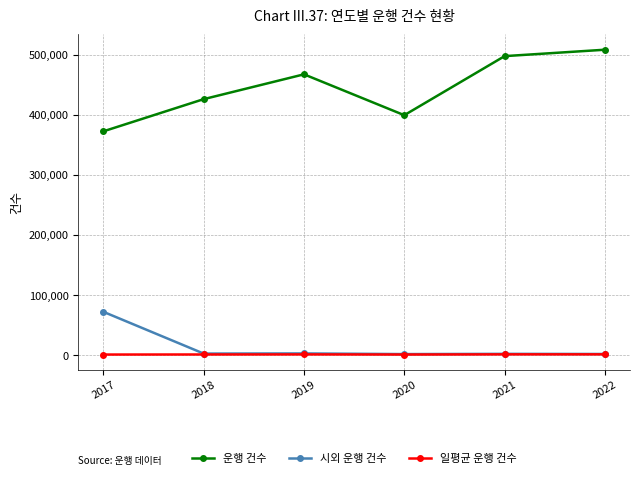

Is it true that 운행 건수 equals 467544 at 2019?

True